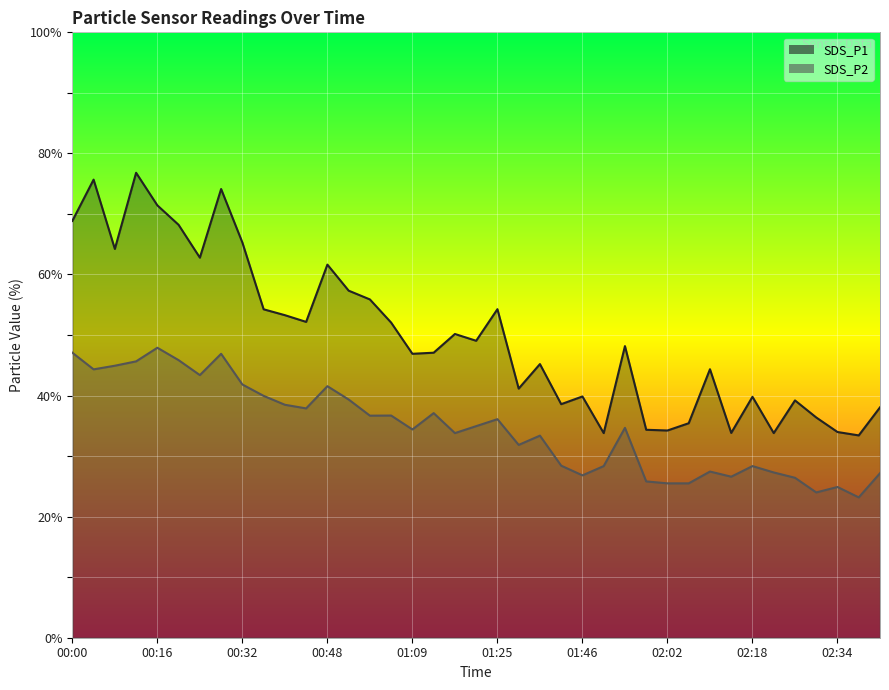

What is the average value of the SDS_P1 series?

49.9